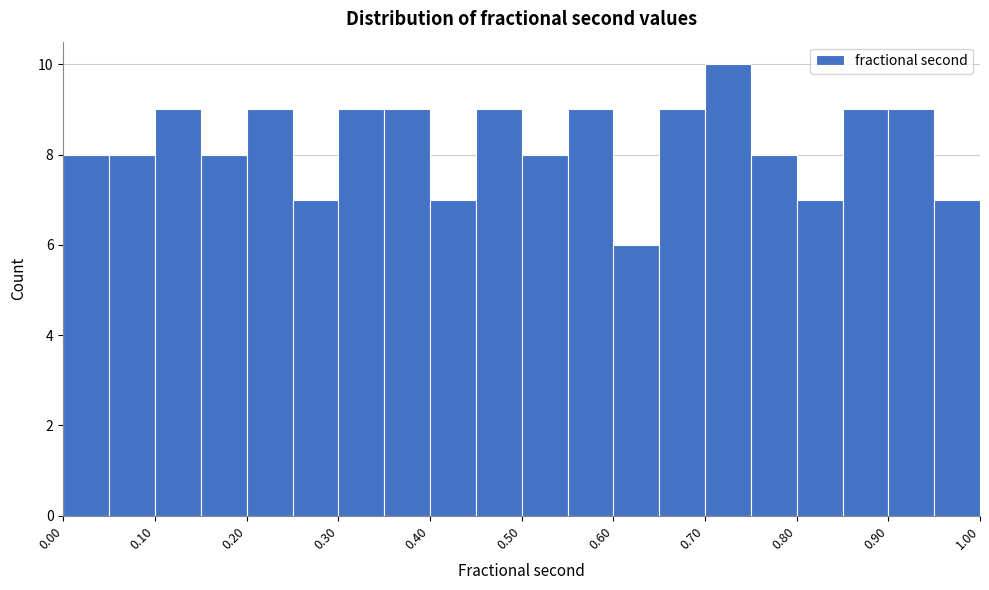

Which range on the x-axis has the tallest bar?

0.70 to 0.75